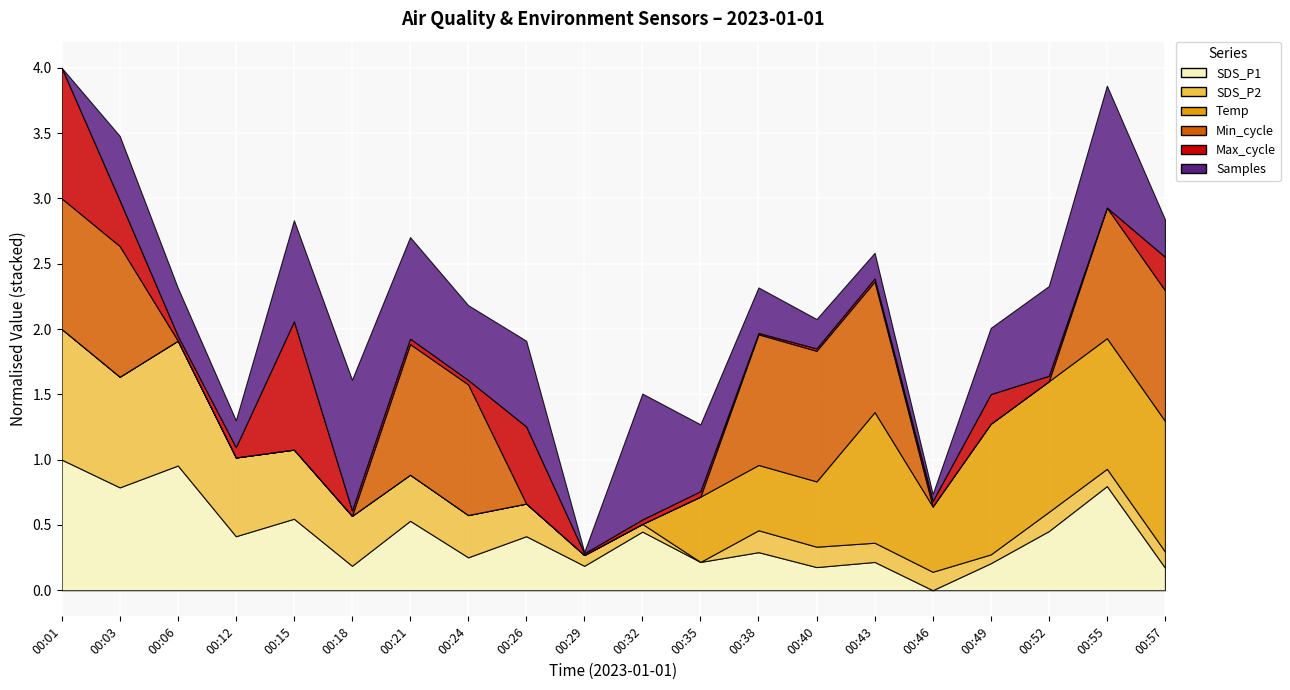

Between 00:03 and 00:06, which is larger?

00:06